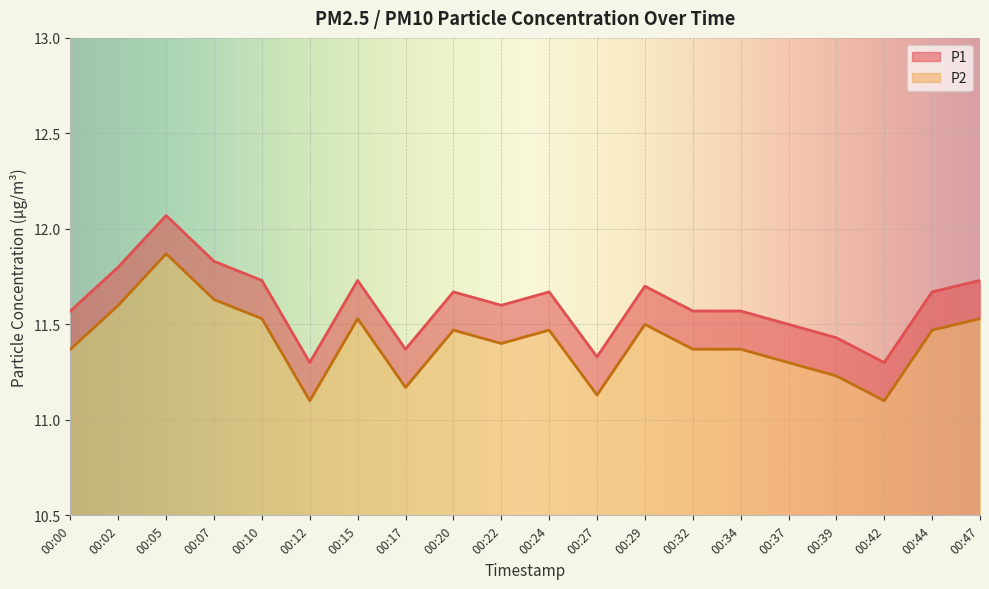

Rank the categories by P1 value from lowest to highest.

00:12, 00:42, 00:27, 00:17, 00:39, 00:37, 00:00, 00:32, 00:34, 00:22, 00:20, 00:24, 00:44, 00:29, 00:10, 00:15, 00:47, 00:02, 00:07, 00:05